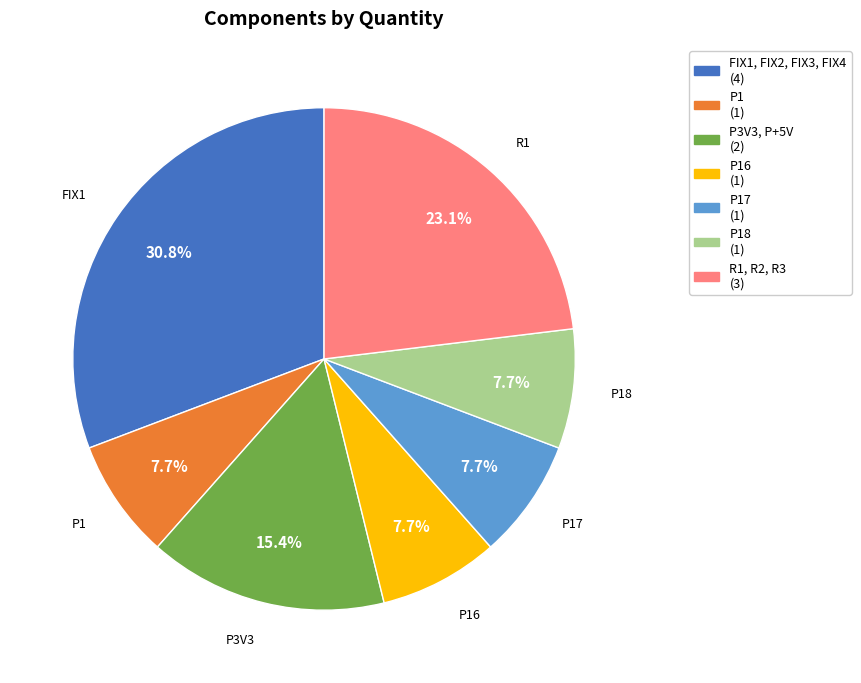

Does any single category account for the majority?

No